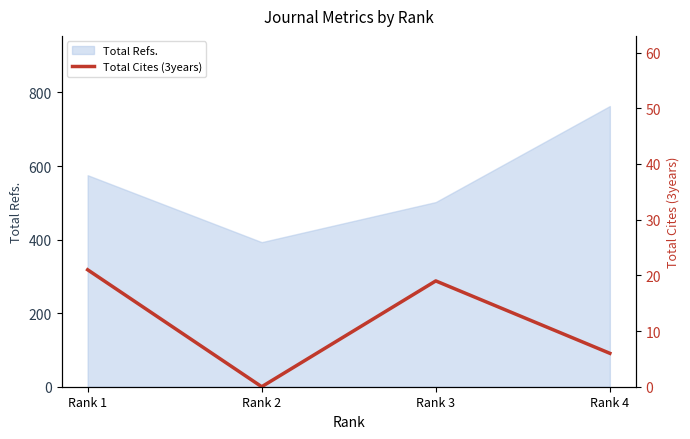

How many values are above zero?

3